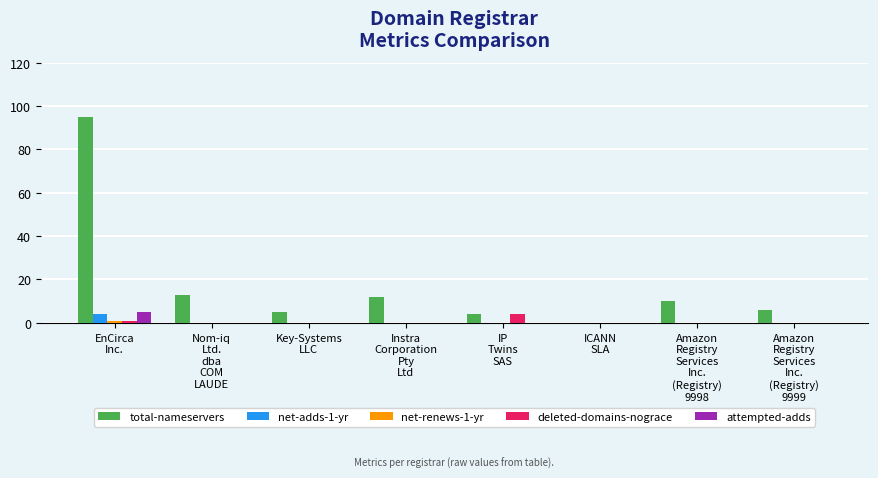

What is the sum of all deleted-domains-nograce values?

5